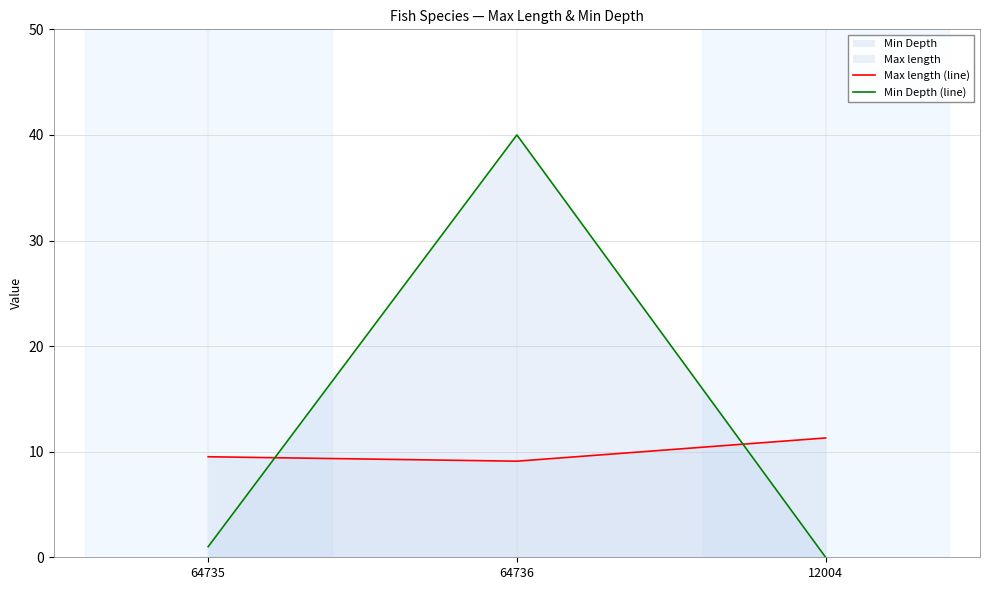

What is the difference between the maximum and minimum values in the Min Depth (line) series?

40.0